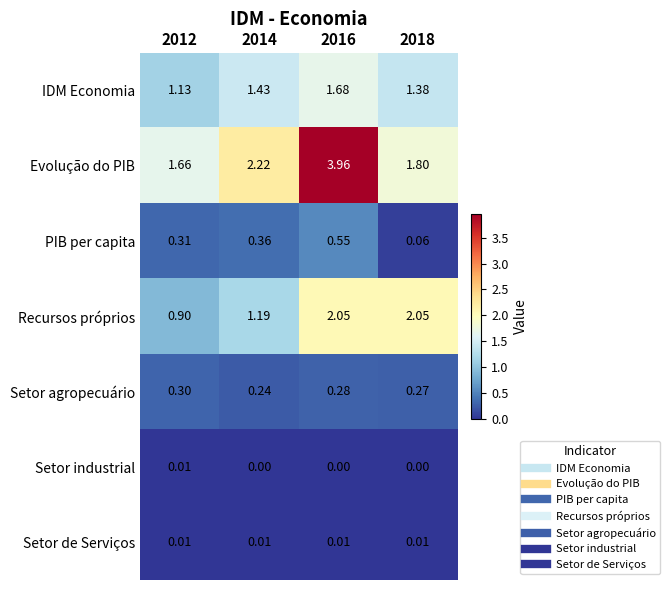

At which category is the sum across all series the highest?

2016